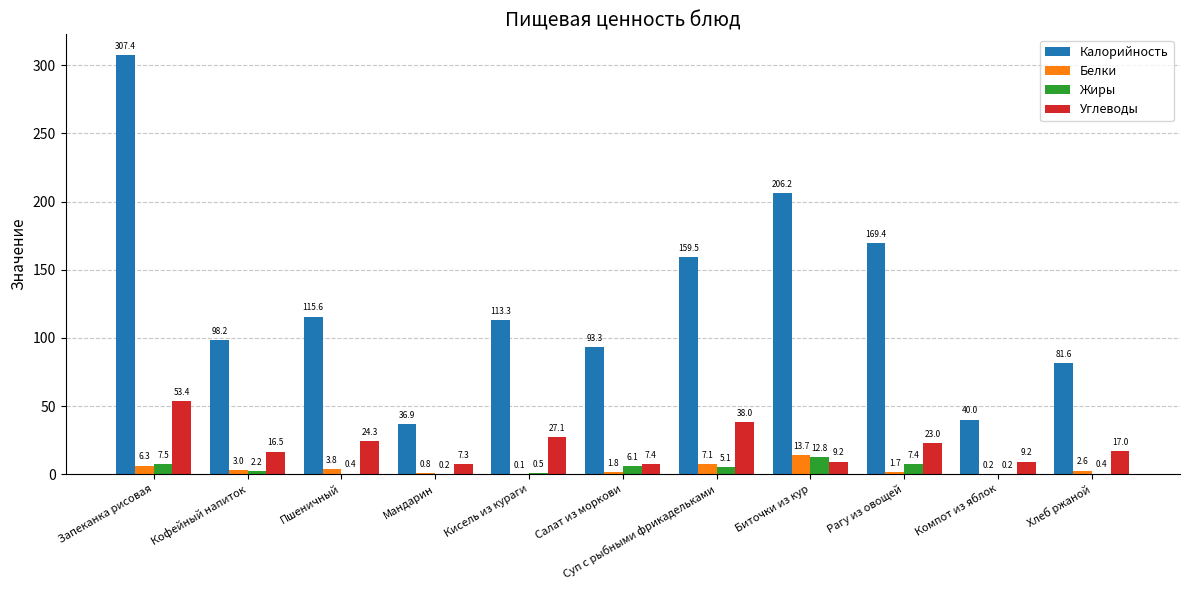

The value of Жиры at Биточки из кур is 12.8. True or false?

True